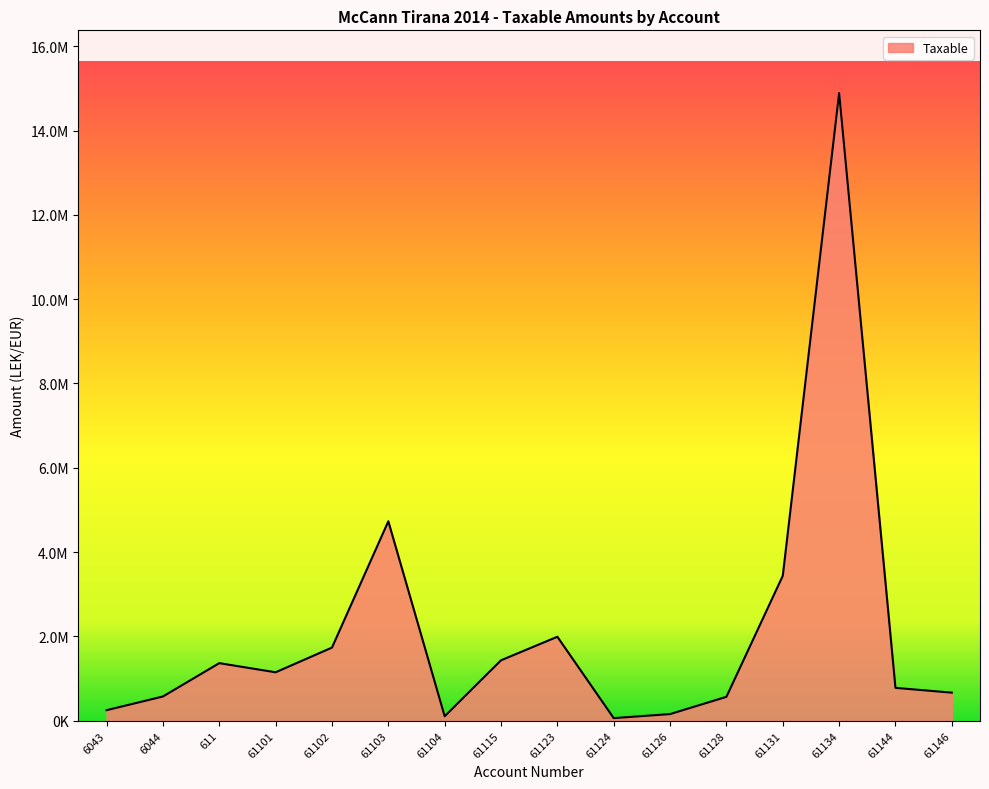

Is this an area chart (filled region under the line)?

Yes